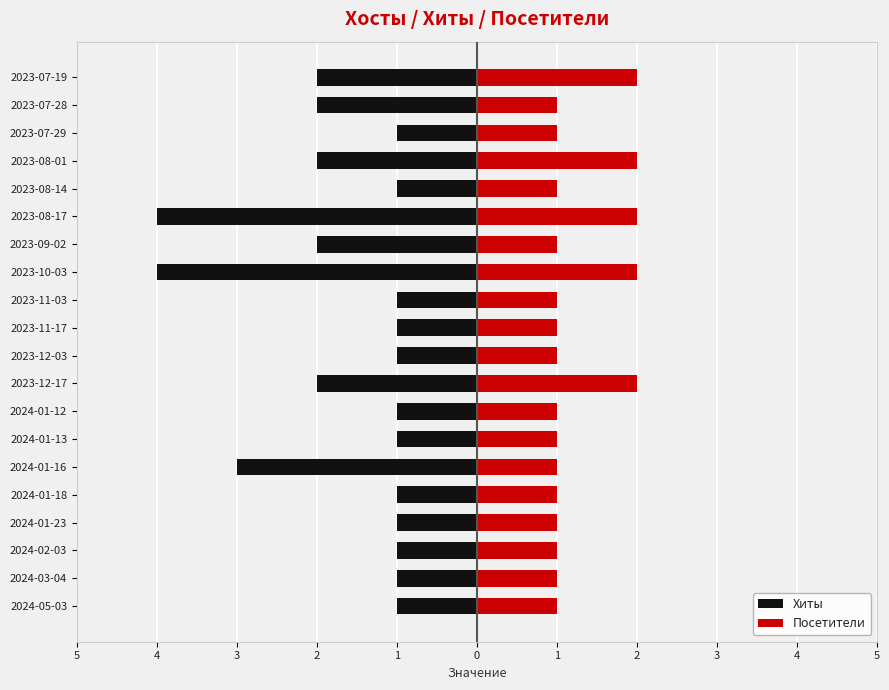

Which series changed the most between 2023-12-03 and 2023-09-02?

Хиты